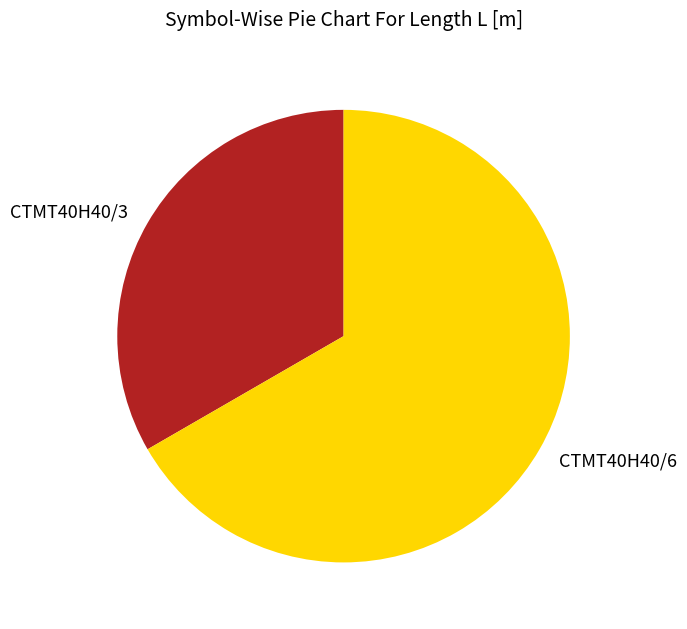

What is the ratio of the value at CTMT40H40/3 to the value at CTMT40H40/6?

0.5